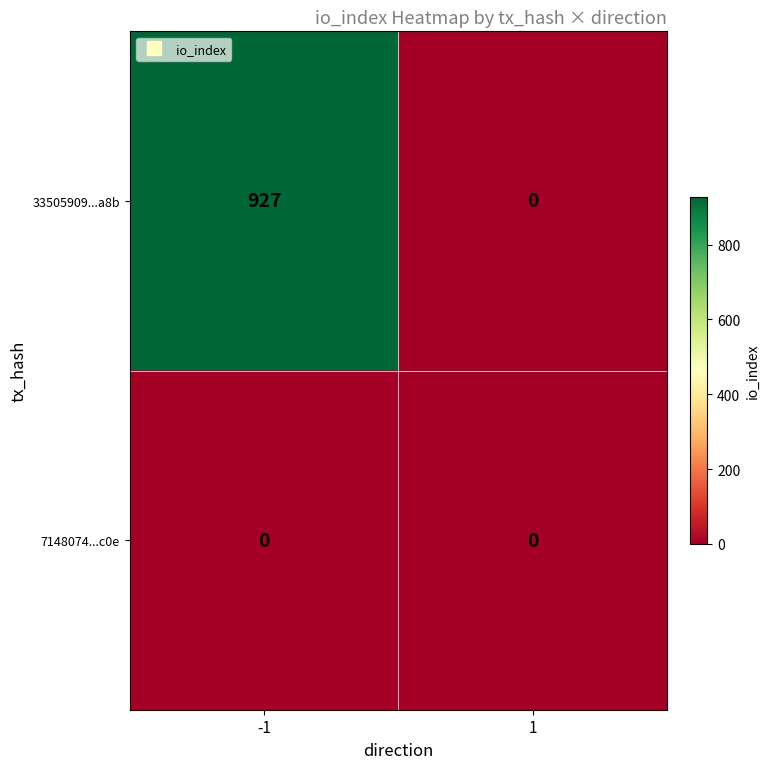

List the series in order of their overall mean, lowest first.

7148074...c0e, 33505909...a8b